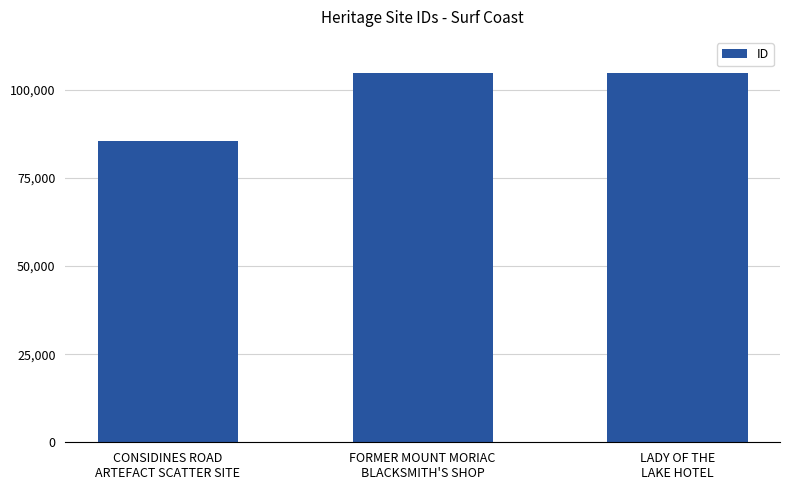

What position from the left is FORMER MOUNT MORIAC
BLACKSMITH'S SHOP?

2